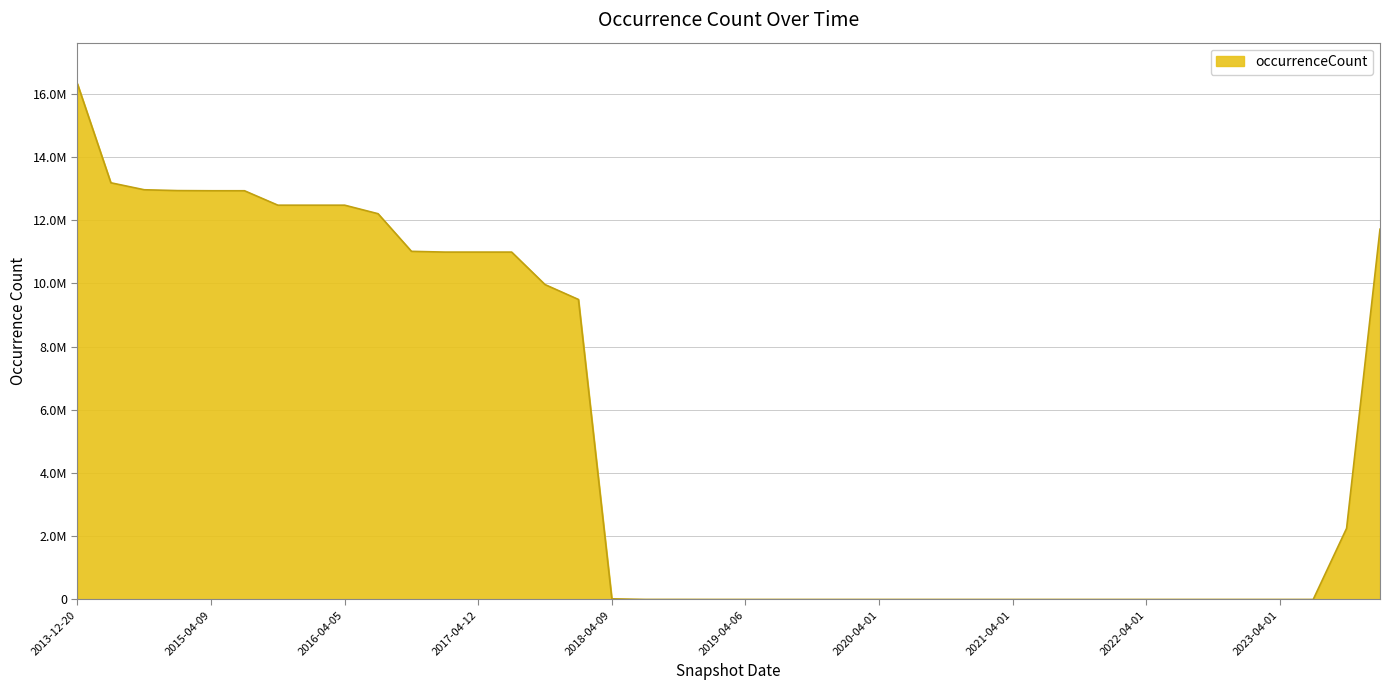

List the labels in order of value, smallest first.

2019-04-06, 2019-07-01, 2019-10-09, 2020-01-01, 2020-04-01, 2020-07-01, 2020-10-01, 2021-01-01, 2021-04-01, 2021-07-01, 2021-10-01, 2022-01-01, 2022-04-01, 2022-07-01, 2022-10-01, 2023-01-01, 2023-04-01, 2023-07-01, 2019-01-01, 2018-07-11, 2018-09-28, 2018-04-09, 2023-10-01, 2017-12-22, 2017-10-12, 2016-12-27, 2017-04-12, 2017-07-24, 2016-10-07, 2024-01-01, 2016-07-04, 2015-10-01, 2016-01-04, 2016-04-05, 2015-04-09, 2015-07-03, 2015-01-19, 2014-09-08, 2014-03-28, 2013-12-20